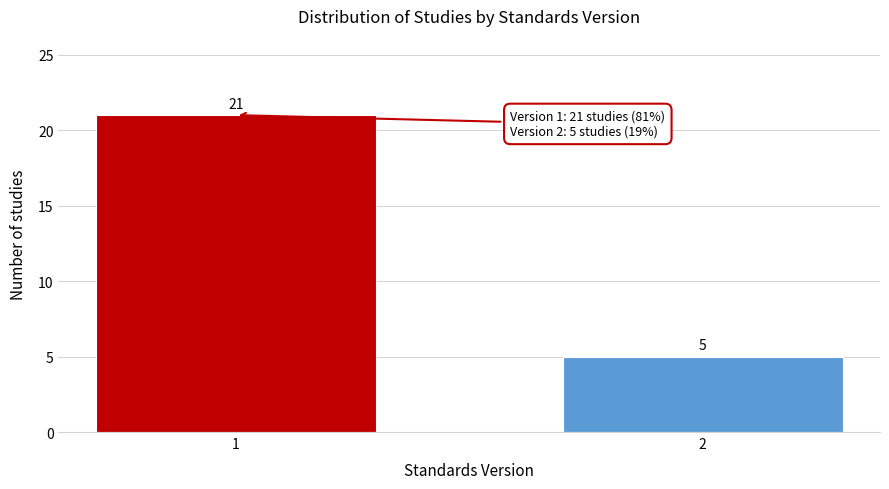

Reading left to right, list all the values displayed in this chart.

21	5